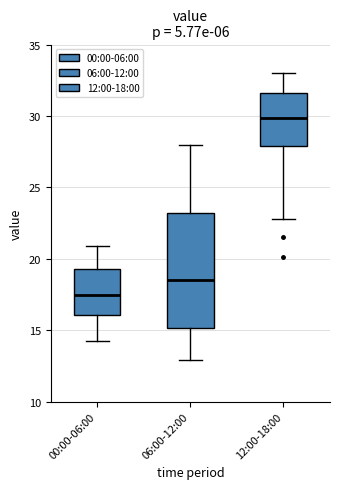

Which box is the tallest, from its lower edge to its upper edge?

06:00-12:00